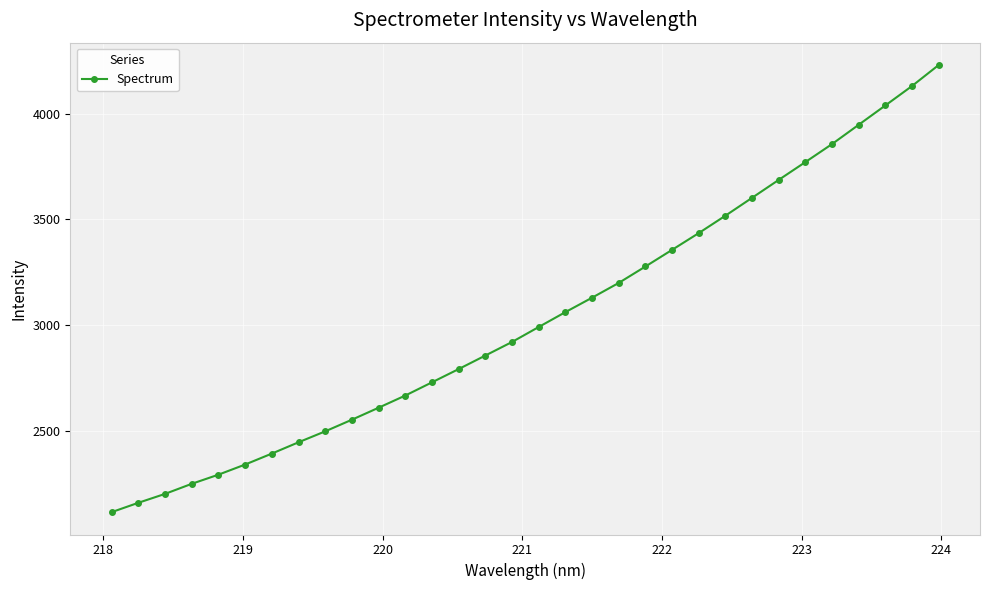

How many data points are above 2991?

16